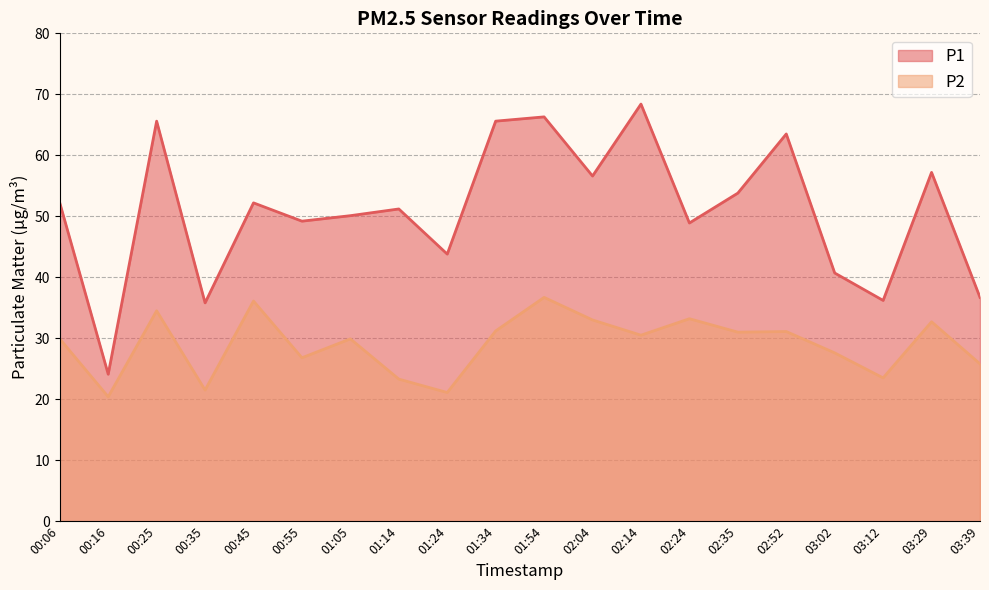

Reading left to right, extract all data points from this chart.

P1: 52.2	24.1	65.6	35.8	52.2	49.2	50.1	51.2	43.8	65.6	66.3	56.6	68.4	48.9	53.8	63.5	40.7	36.2	57.2	36.7
P2: 29.9	20.4	34.5	21.5	36.1	26.8	29.9	23.3	21.1	31.2	36.7	33.0	30.5	33.2	31.0	31.1	27.6	23.5	32.7	25.8